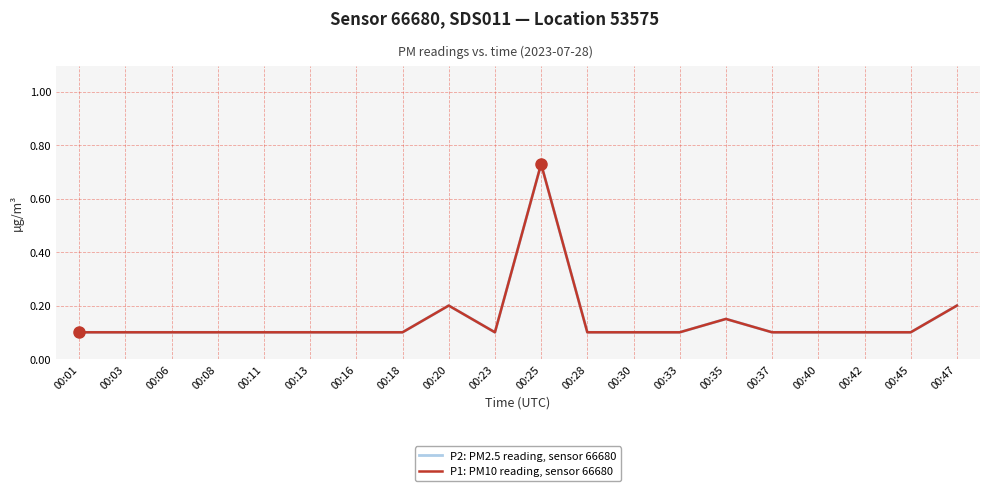

Rank the series by their maximum value, from lowest to highest.

P2: PM2.5 reading, sensor 66680, P1: PM10 reading, sensor 66680